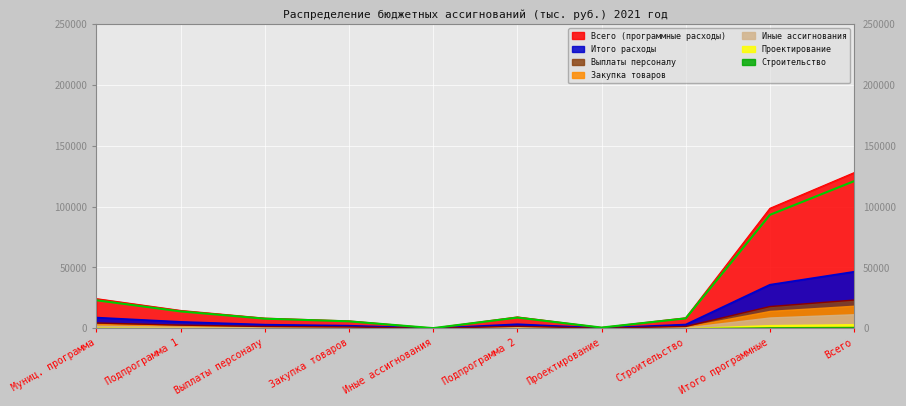

At which label does Выплаты персоналу reach its peak?

Всего